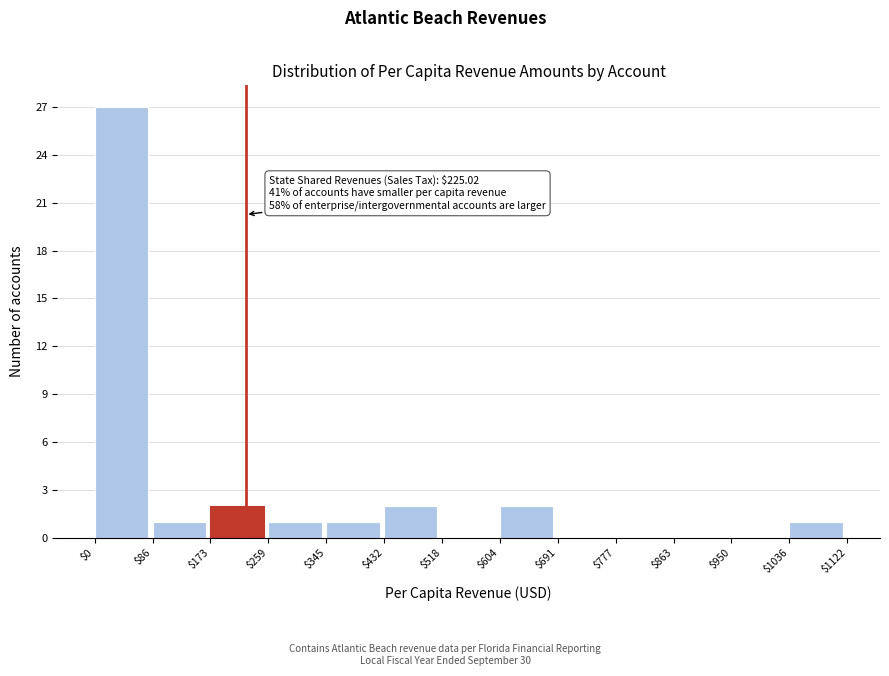

Over which range of the x-axis is the bar tallest?

$0 to $86